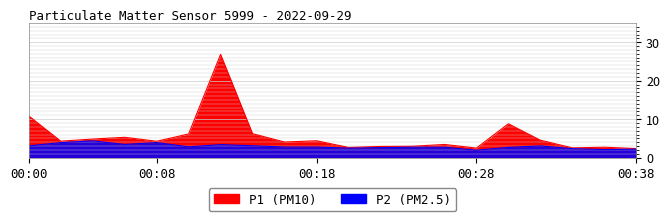

The value of P1 at 00:26 is 2.2. True or false?

False